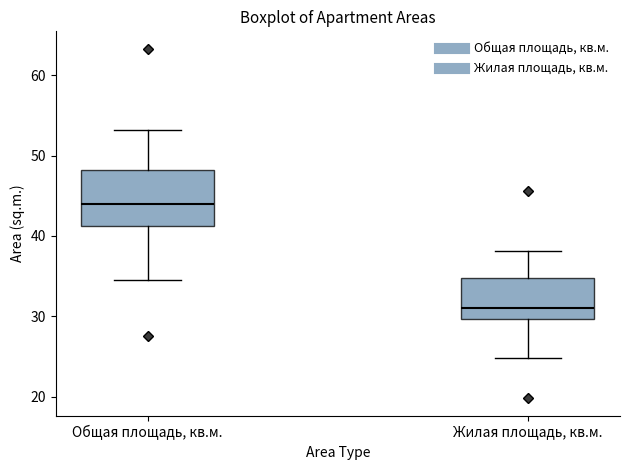

Reading left to right, read every box against the y-axis: the position of its median line, the range the box covers, and the ends of its whiskers. The values are not printed on the chart, so give them approximately, as read against the axis.

Общая площадь, кв.м.: median 44, box 41 to 48, whiskers 35 to 53
Жилая площадь, кв.м.: median 31, box 30 to 35, whiskers 25 to 38